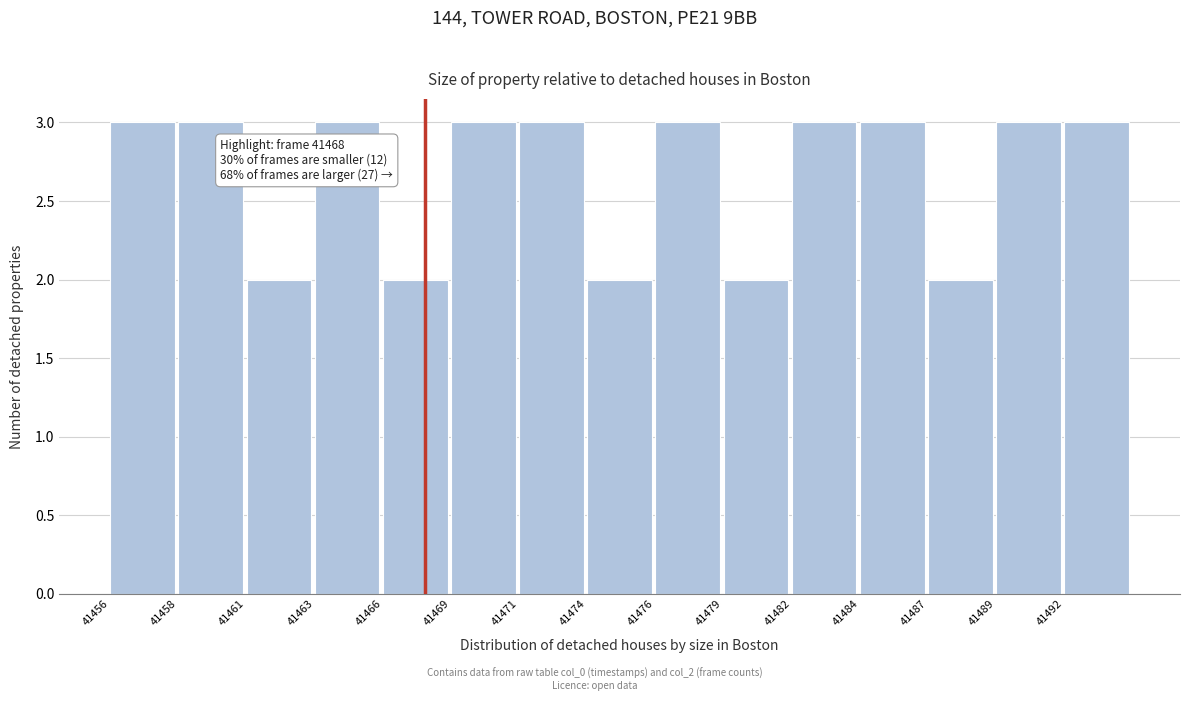

Reading left to right, what are all the values shown in this chart?

41456=3	41458=3	41461=2	41463=3	41466=2	41469=3	41471=3	41474=2	41476=3	41479=2	41482=3	41484=3	41487=2	41489=3	41492=3